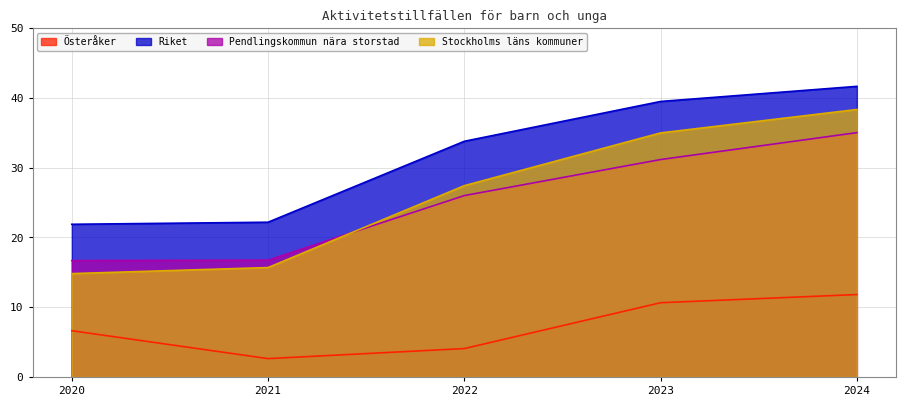

Reading right to left, what are all the values shown in this chart?

Österåker: 11.8	10.6	4.1	2.6	6.6
Riket: 41.7	39.5	33.8	22.2	21.9
Pendlingskommun nära storstad: 35.0	31.2	26.0	16.8	16.7
Stockholms läns kommuner: 38.3	35.0	27.4	15.7	14.8